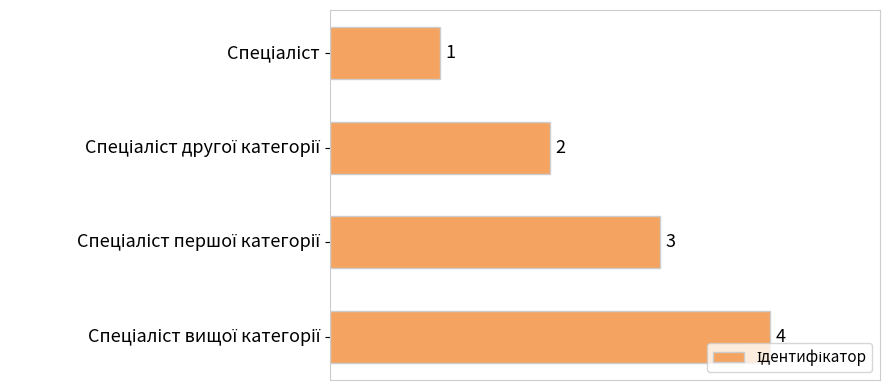

What is the maximum value shown in the chart?

4